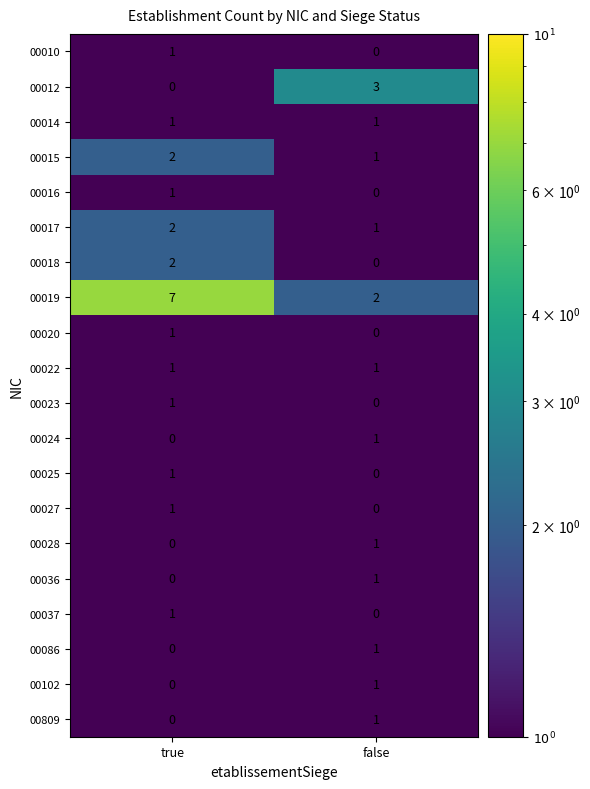

Rank the categories by 00017 value from highest to lowest.

true, false